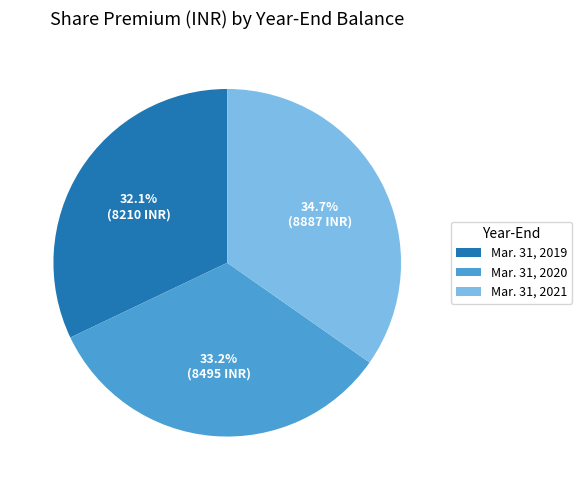

Rank the categories by value from highest to lowest.

Mar. 31, 2021, Mar. 31, 2020, Mar. 31, 2019